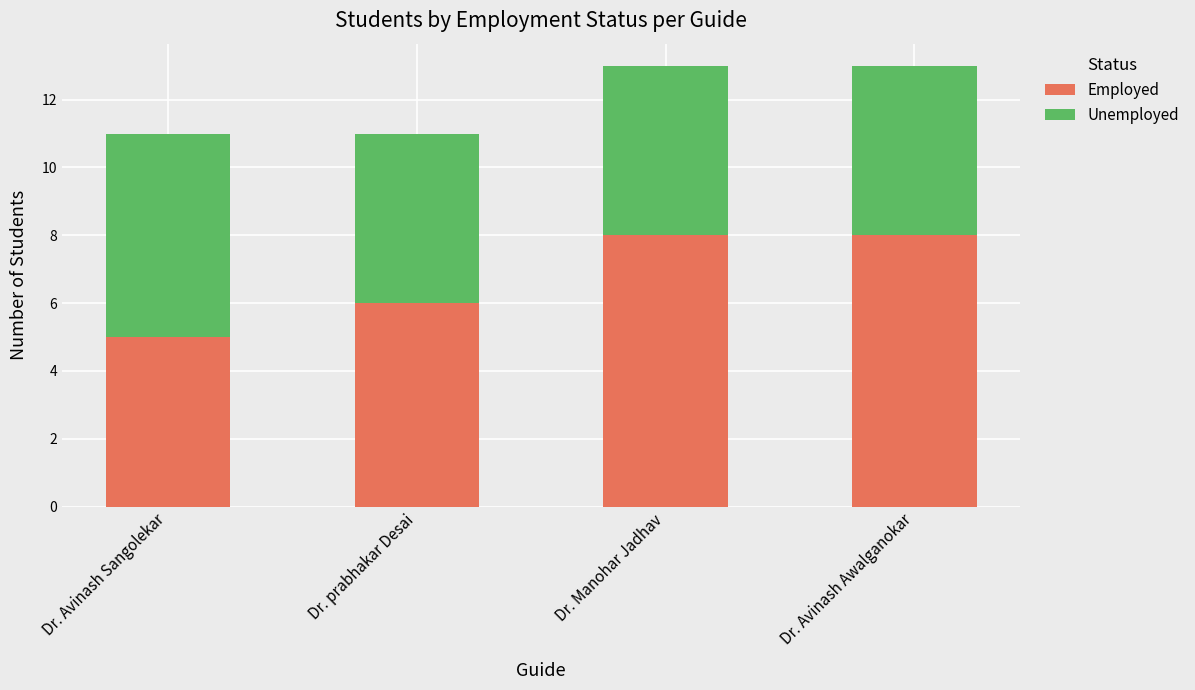

The value of Employed at Dr. Avinash Awalganokar is 13. True or false?

False